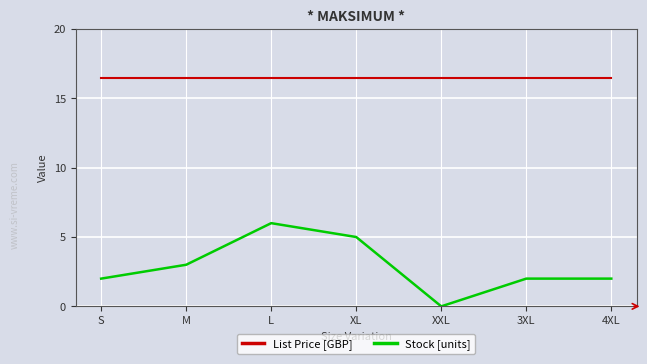

True or false: List Price [GBP] and Stock [units] cross at least once.

False